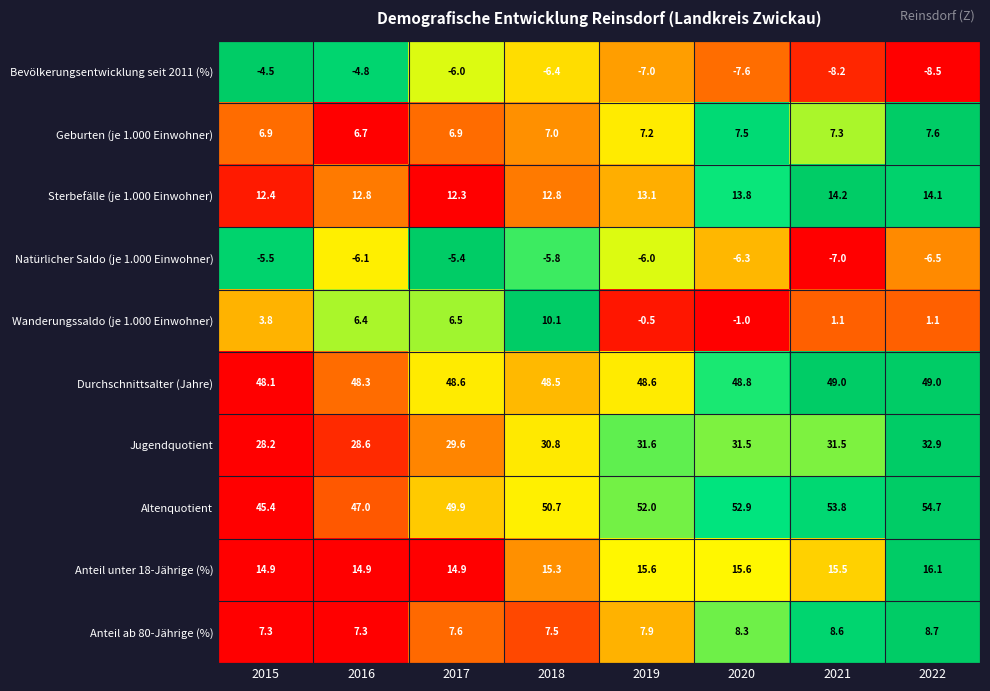

Is the value of Durchschnittsalter (Jahre) at 2021 greater than the value of Natürlicher Saldo (je 1.000 Einwohner) at 2017?

Yes